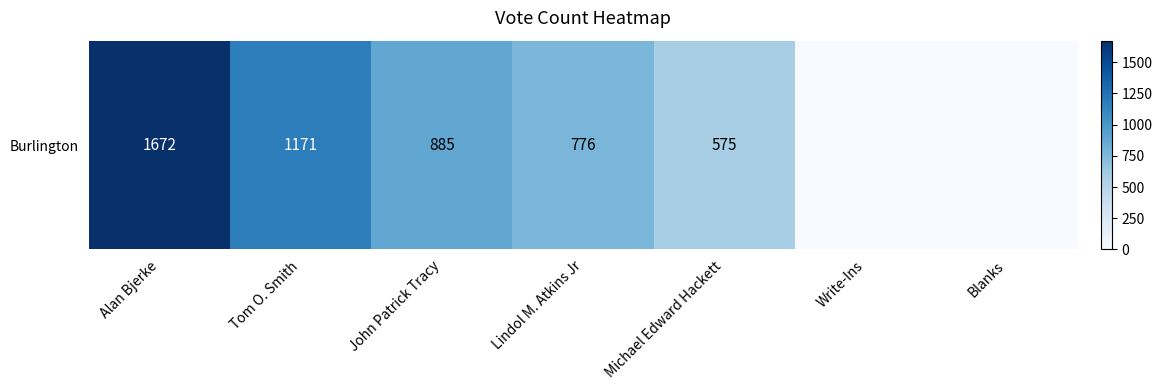

How many series are shown in this chart?

1